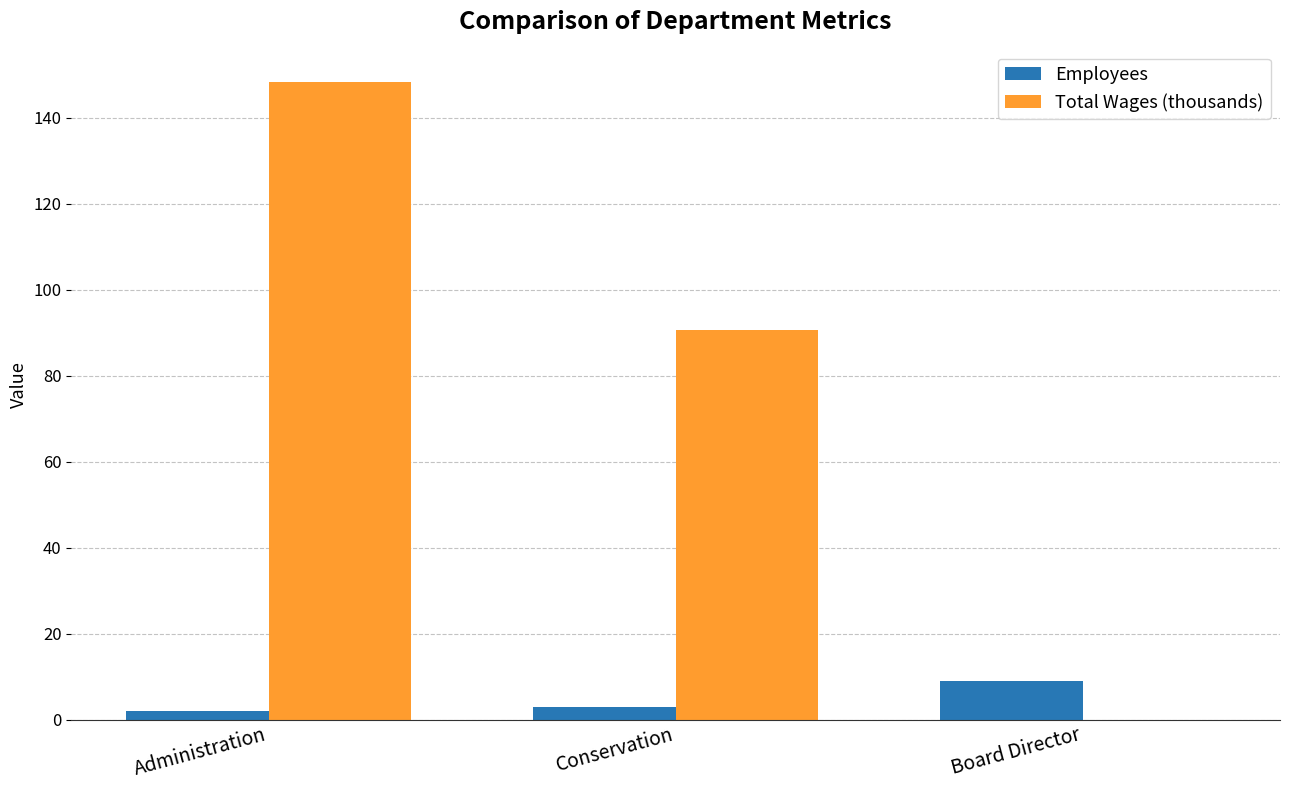

The Total Wages (thousands) series shows 148.4 at Administration. True or false?

True